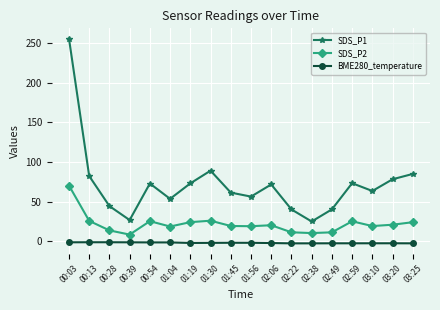

Where is the first local maximum for SDS_P2?

00:54